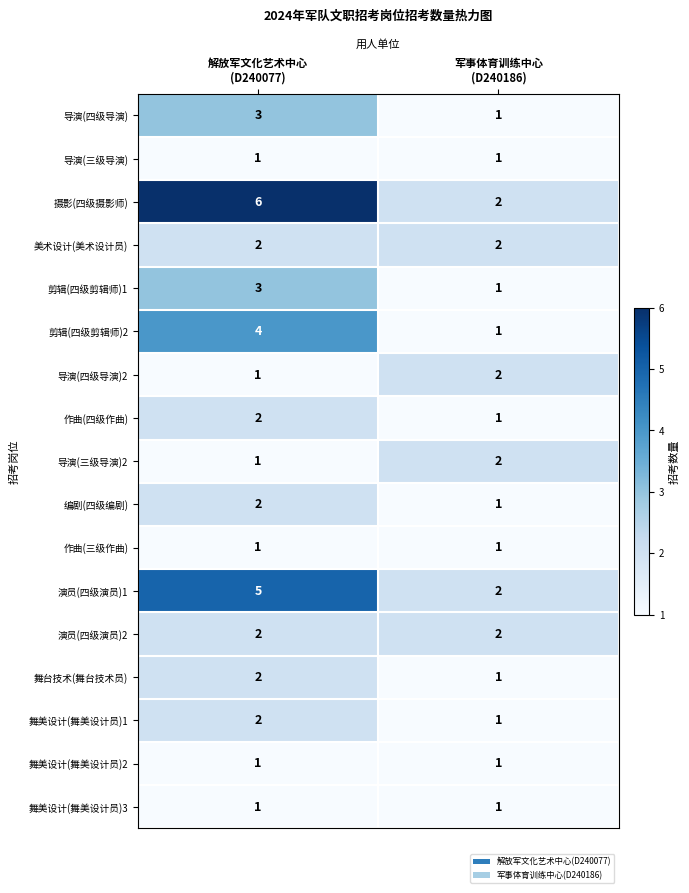

Which series has the largest range (max minus min)?

摄影(四级摄影师)